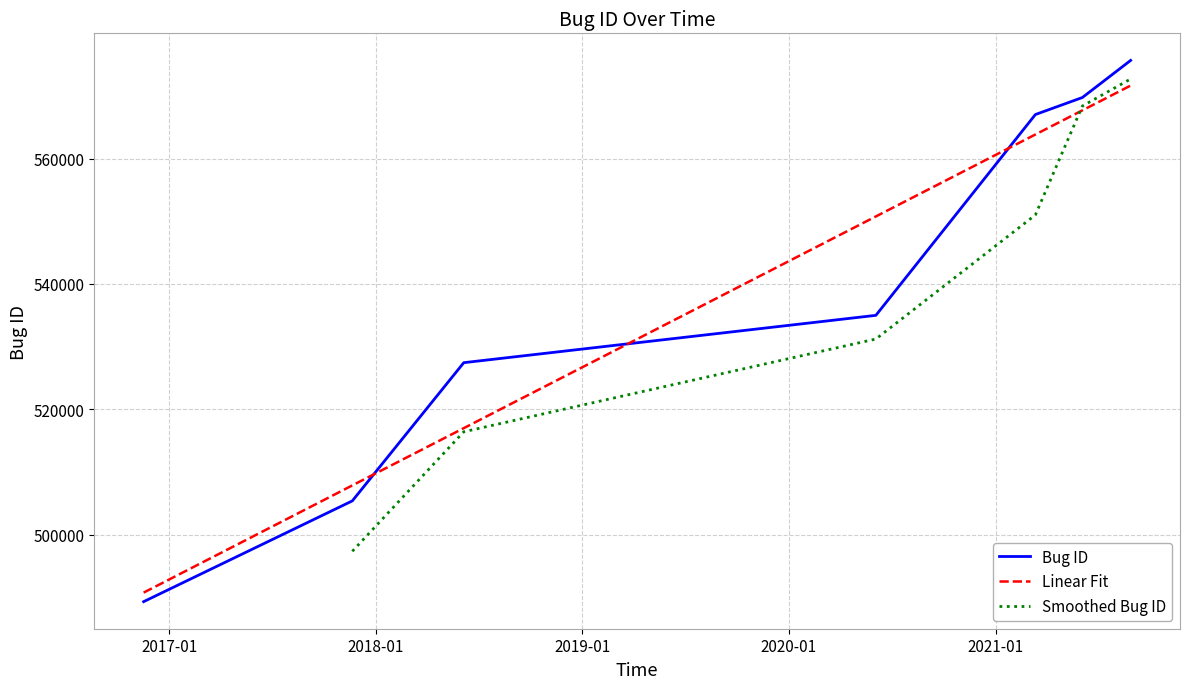

What is the minimum value shown in the chart?

489296